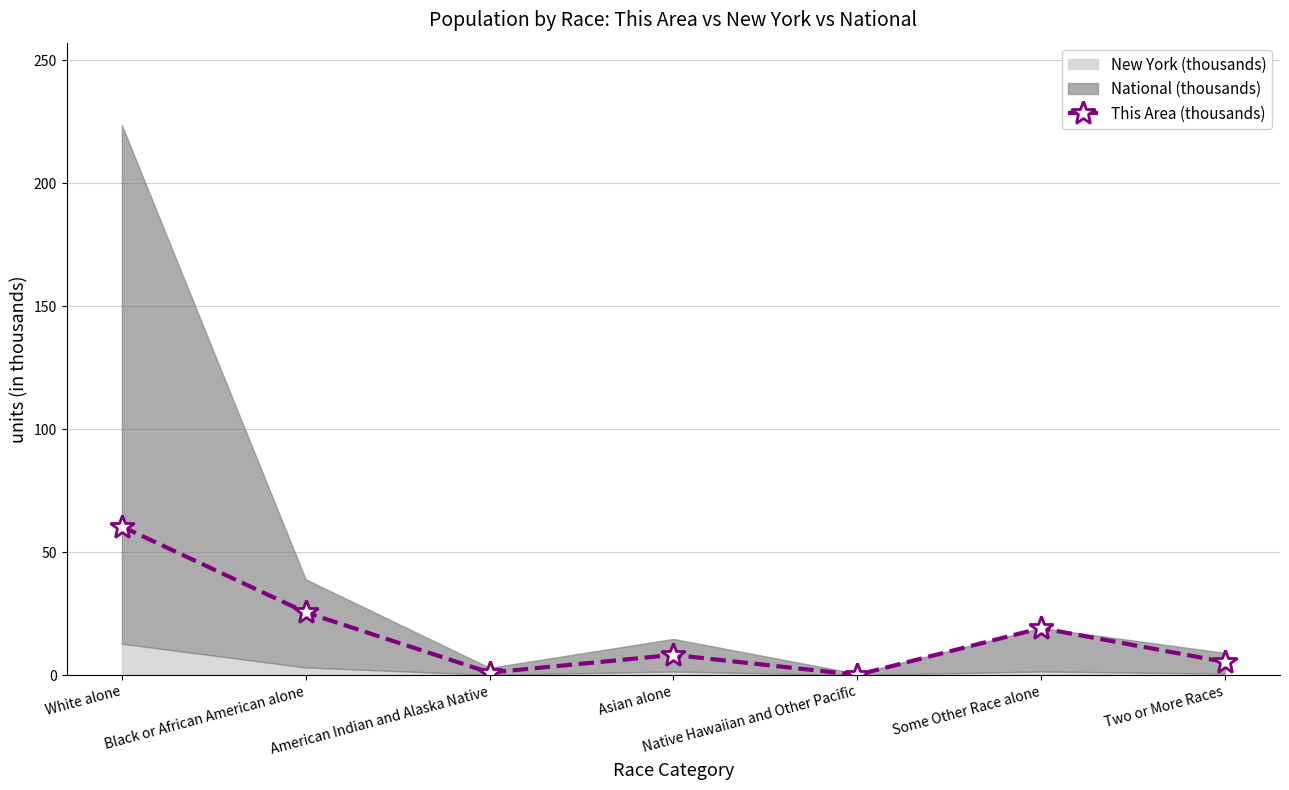

Where is the data nearest to the value 30?

Black or African American alone